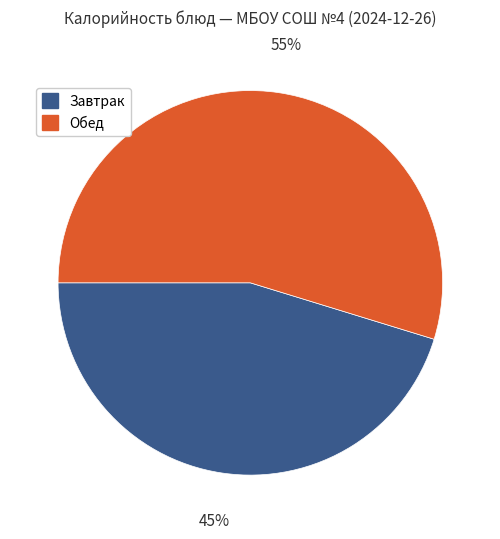

Is there any slice that represents more than half of the pie?

Yes